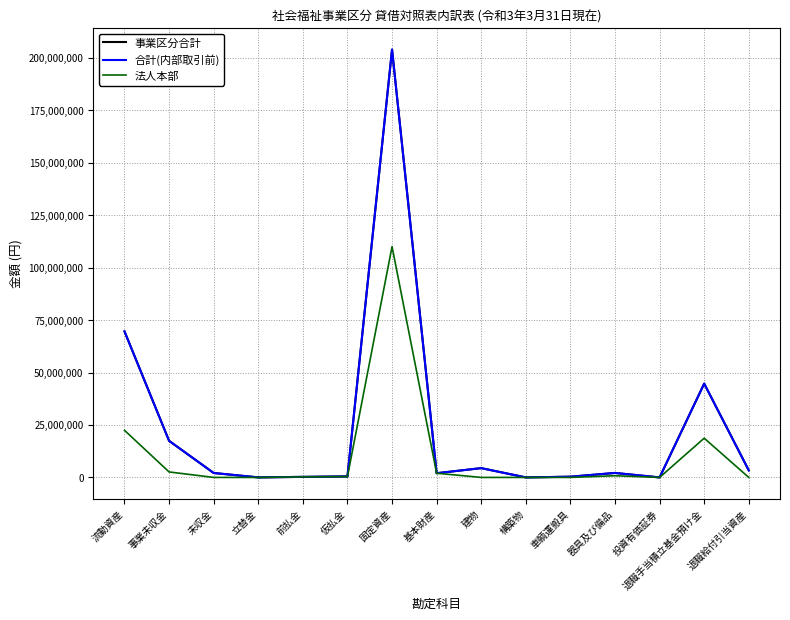

What is the label of the 13th point from the right?

未収金